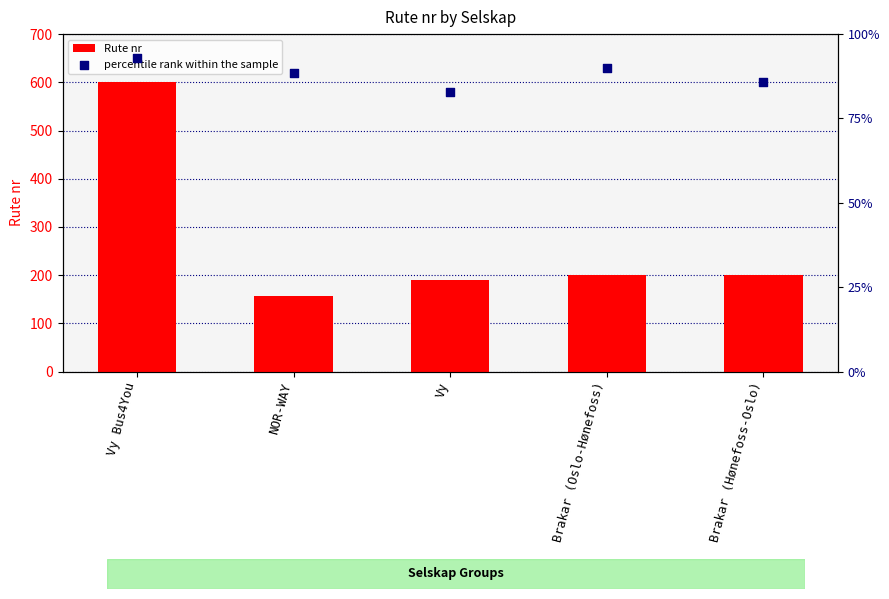

What is the total value across all series at Brakar (Oslo-Hønefoss)?

830